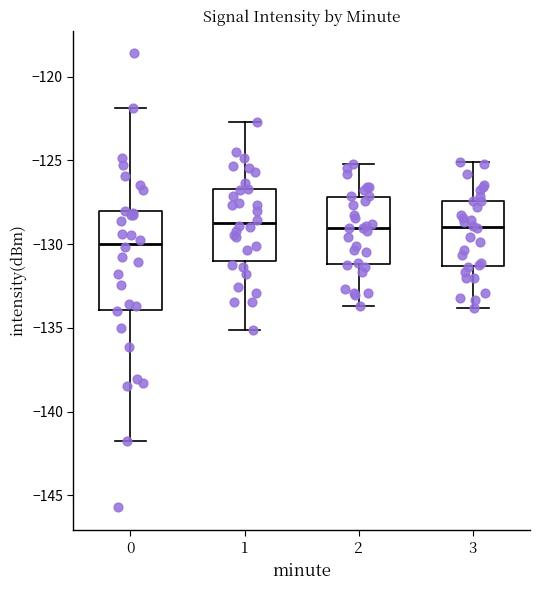

Which box is the tallest, from its lower edge to its upper edge?

0